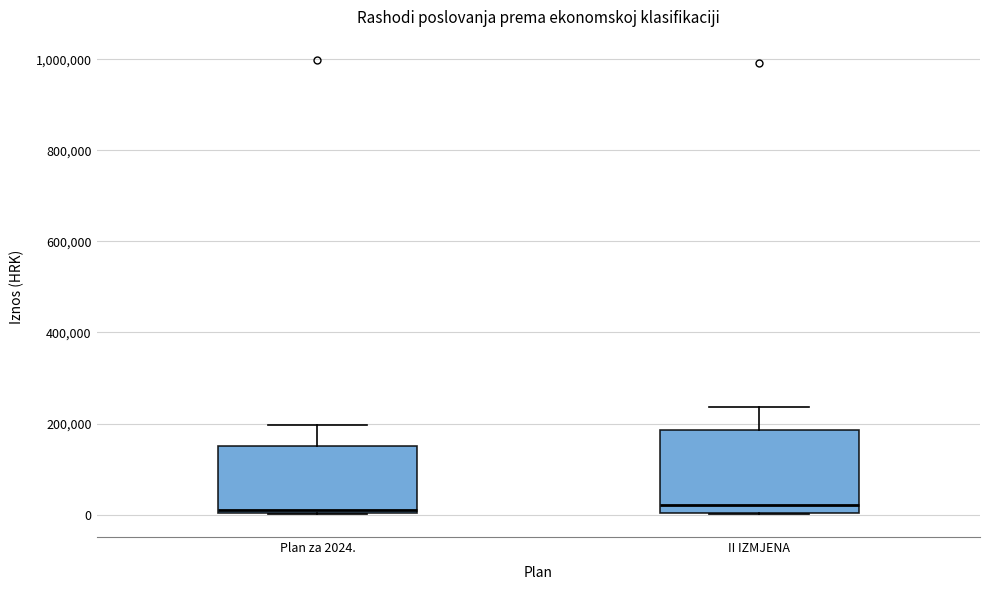

Reading left to right, read every box against the y-axis: the position of its median line, the range the box covers, and the ends of its whiskers. The values are not printed on the chart, so give them approximately, as read against the axis.

Plan za 2024.: median 0 (just above the box's lower edge), box 0 to 160000, whiskers 0 to 200000
II IZMJENA: median 20000, box 0 to 180000, whiskers 0 to 240000